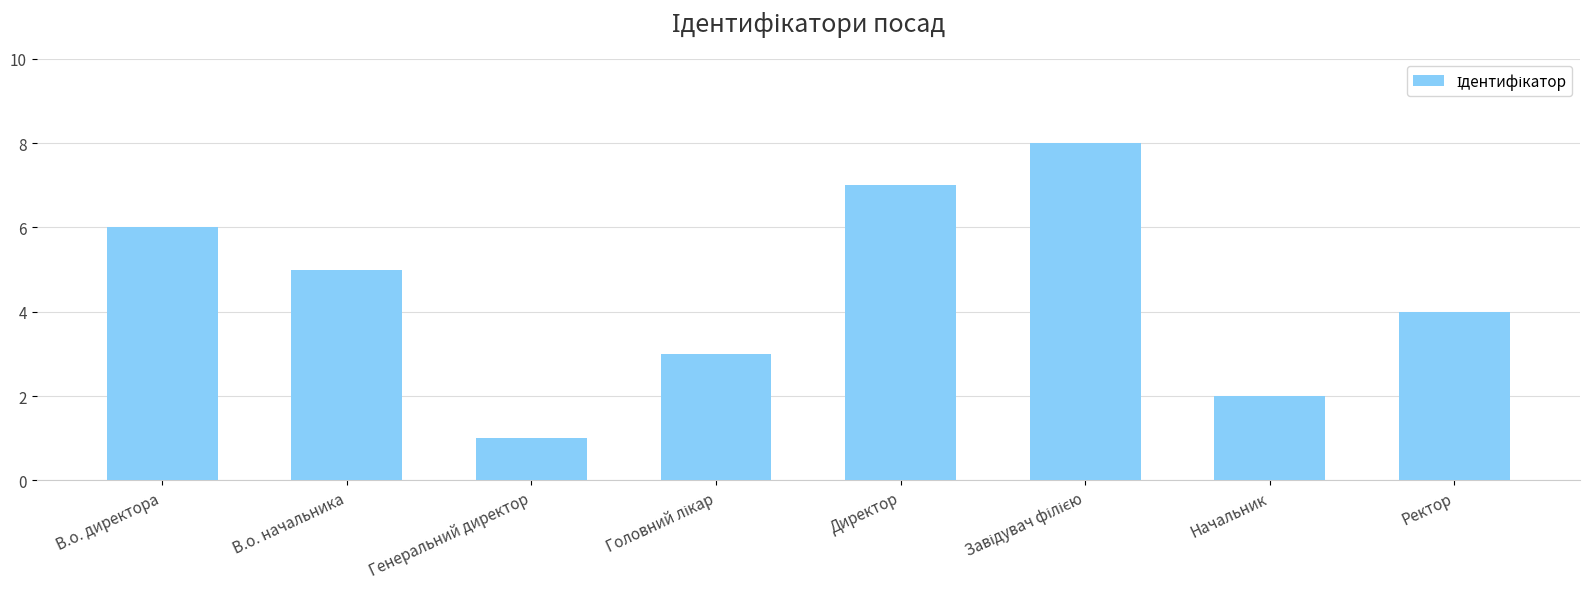

Is it true that the value at Генеральний директор is 1?

True